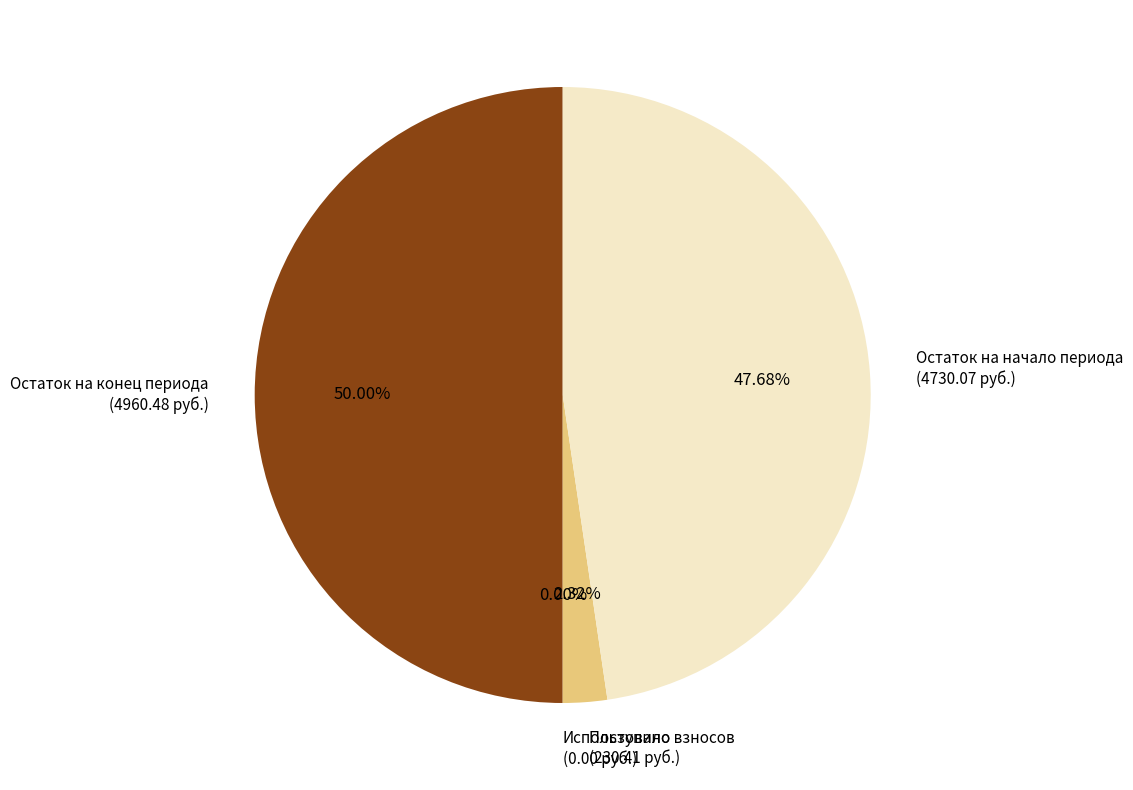

Does Остаток на начало периода (4730.07 руб.) account for over 50% of the chart?

No